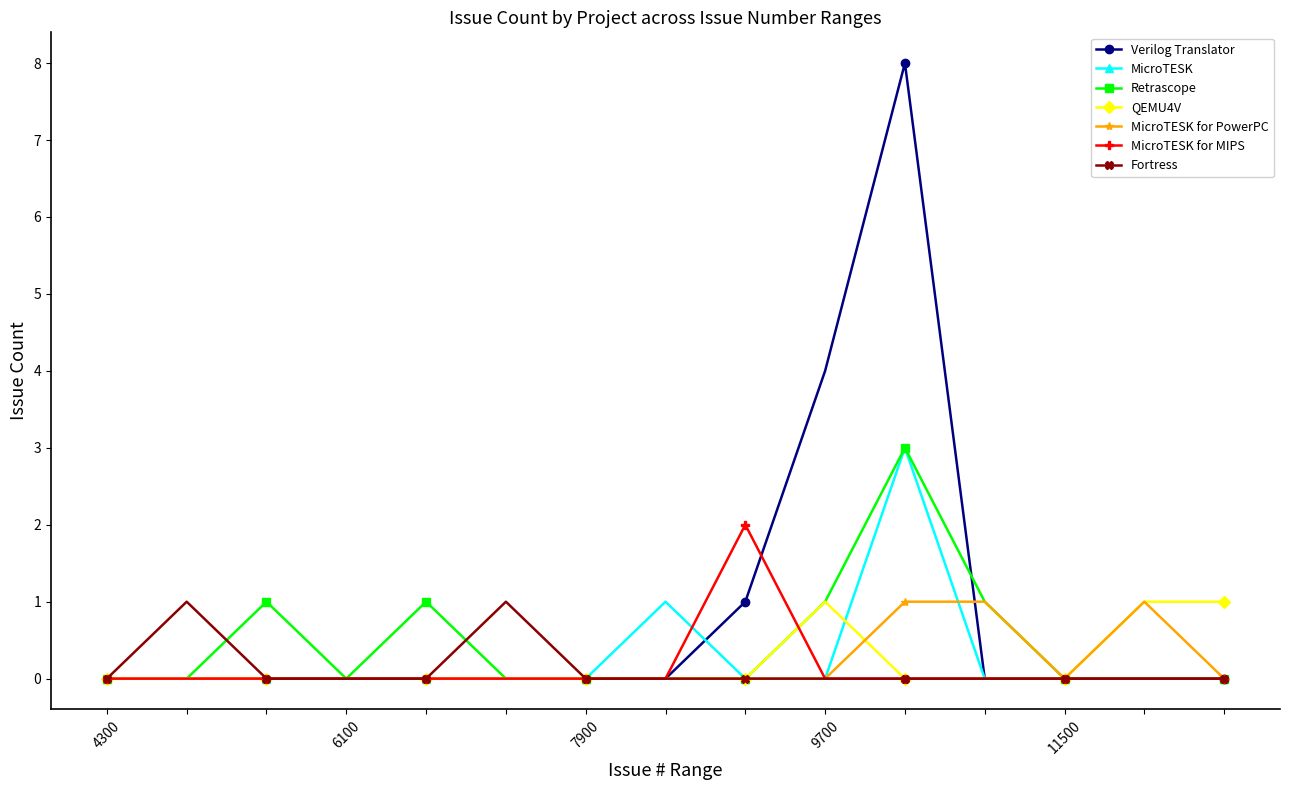

Is this an area chart (filled region under the line)?

No